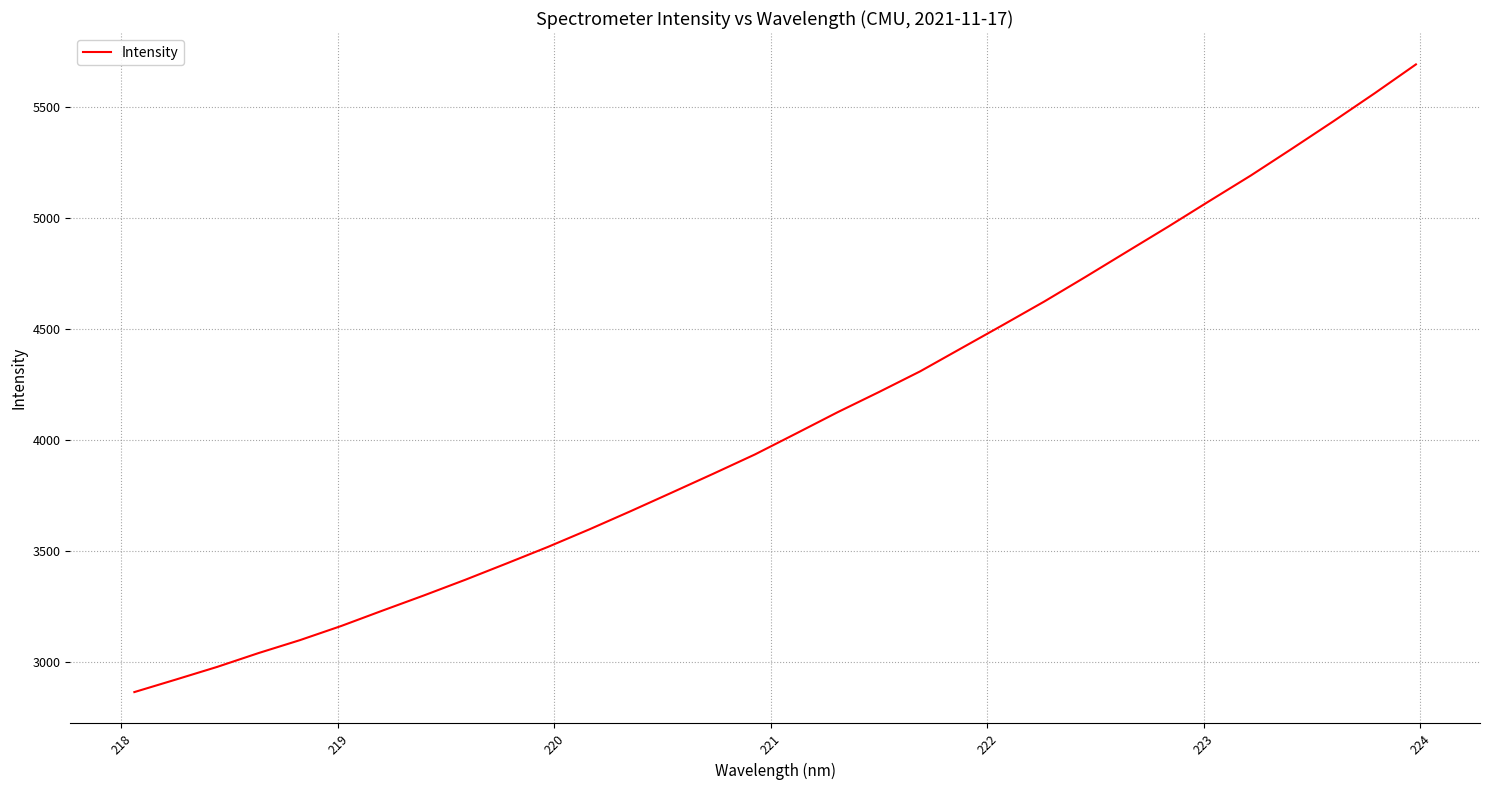

Reading right to left, transcribe all the data shown in this chart.

5694.0	5563.8	5437.6	5314.5	5193.3	5078.6	4962.8	4850.0	4736.7	4625.7	4520.1	4415.8	4311.4	4217.9	4127.0	4031.4	3936.8	3850.5	3765.8	3681.7	3599.6	3520.7	3446.0	3372.5	3301.9	3233.6	3164.2	3100.3	3042.1	2979.7	2922.6	2866.3